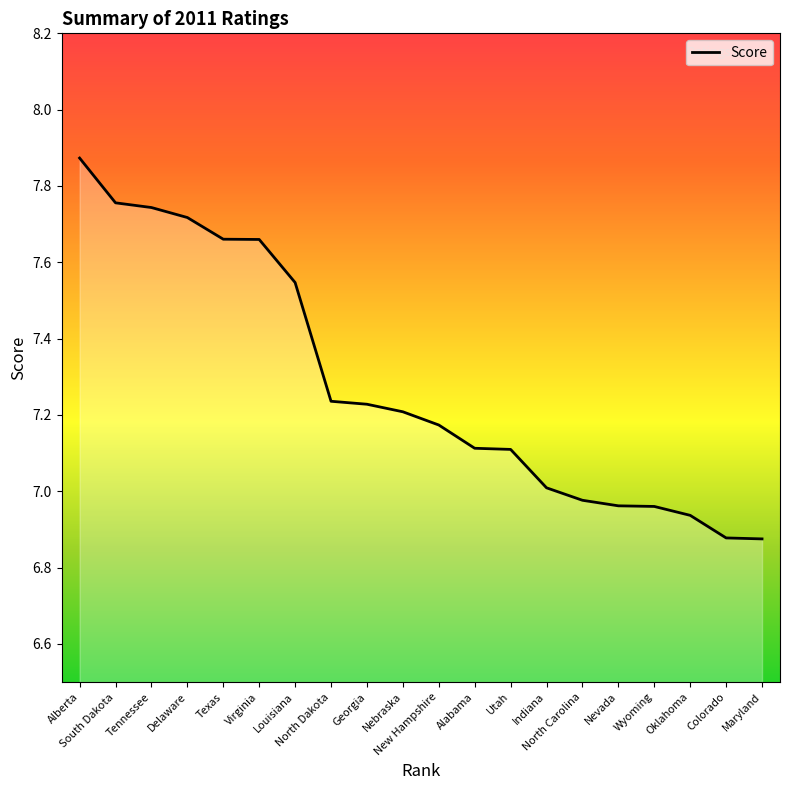

True or false: there are more than 0 points higher than both neighbors.

False